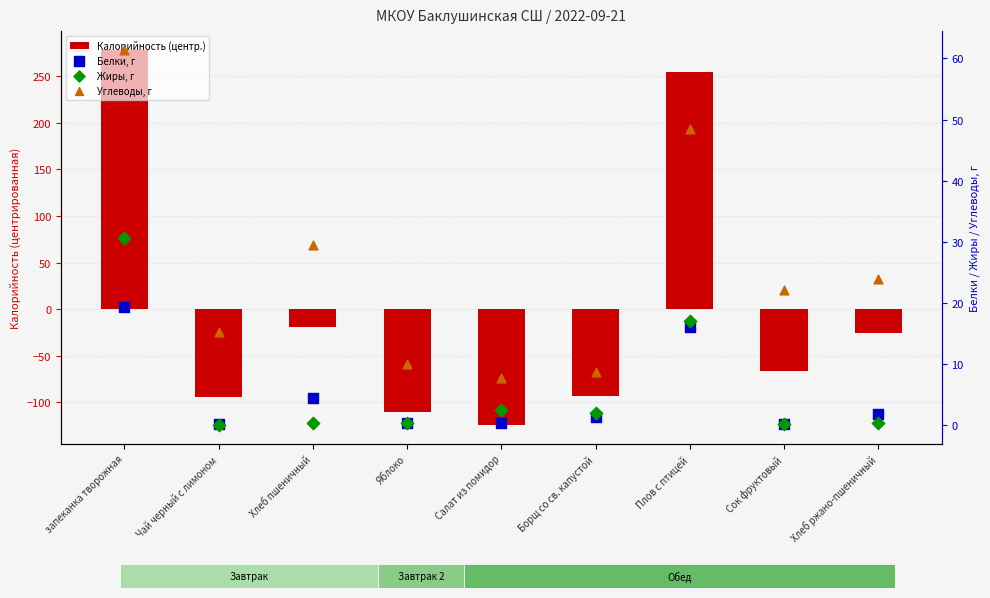

What is the total value across all series at Плов с птицей?

336.6